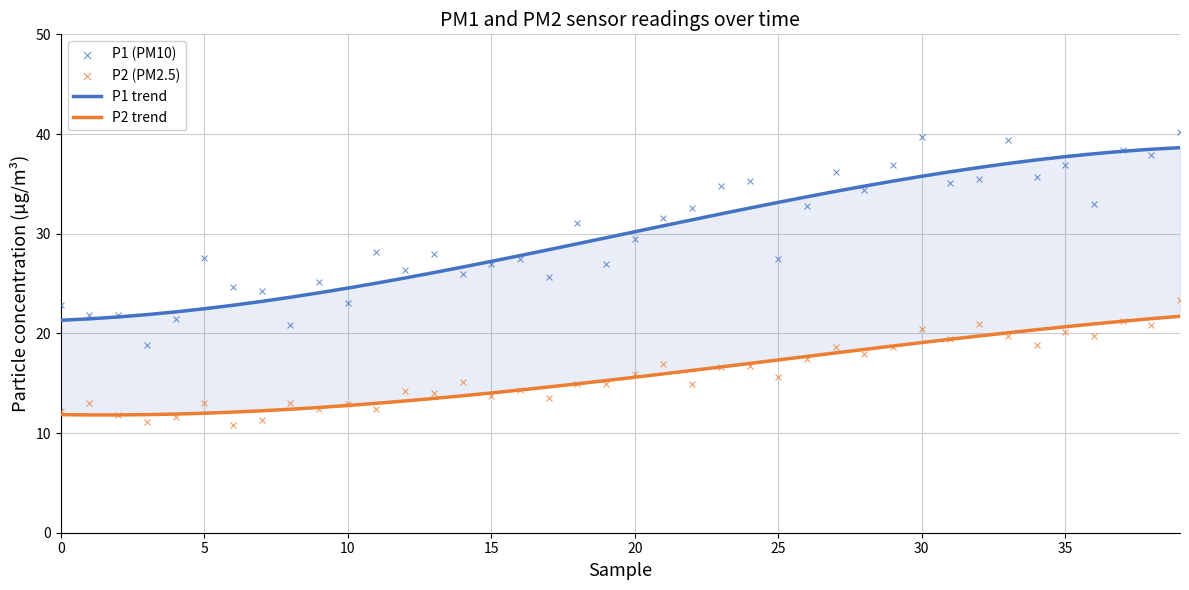

Which series has the widest spread of Y values?

P1 (PM10)